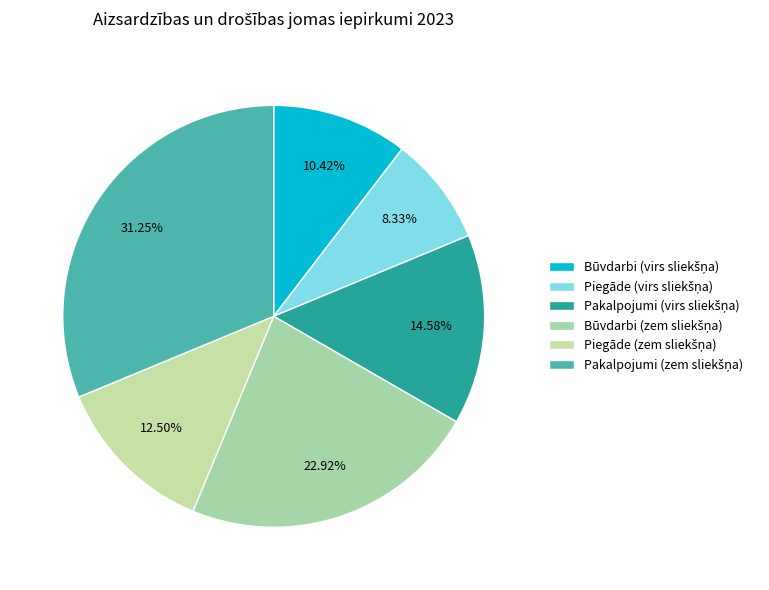

How many segments does this pie chart have?

6